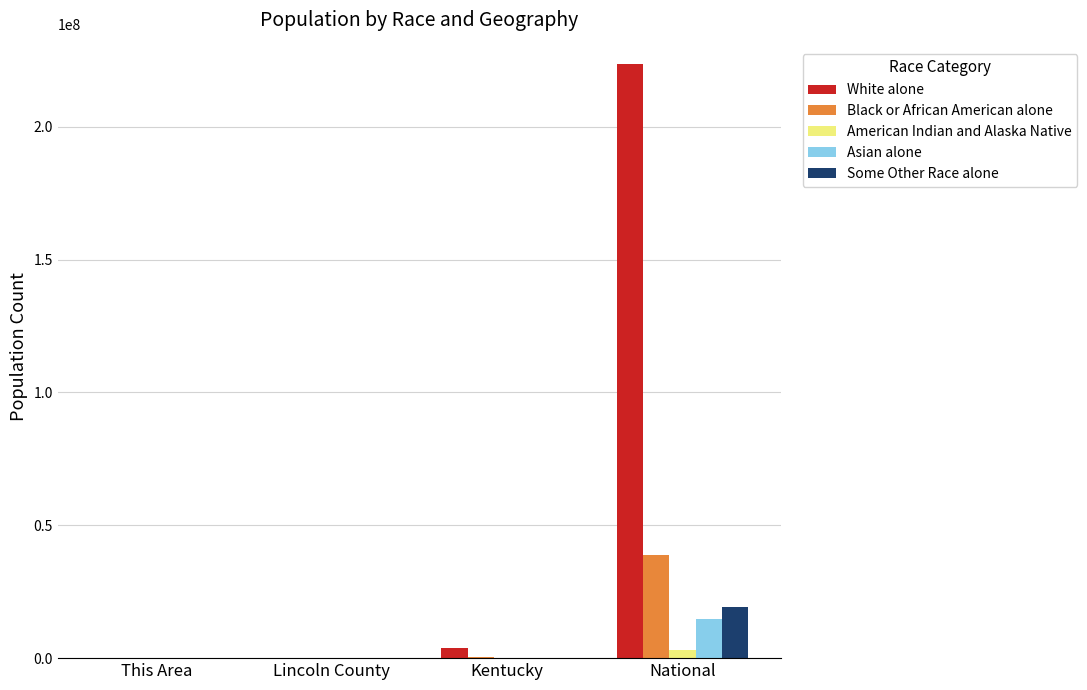

Which series has the largest total across all categories?

White alone